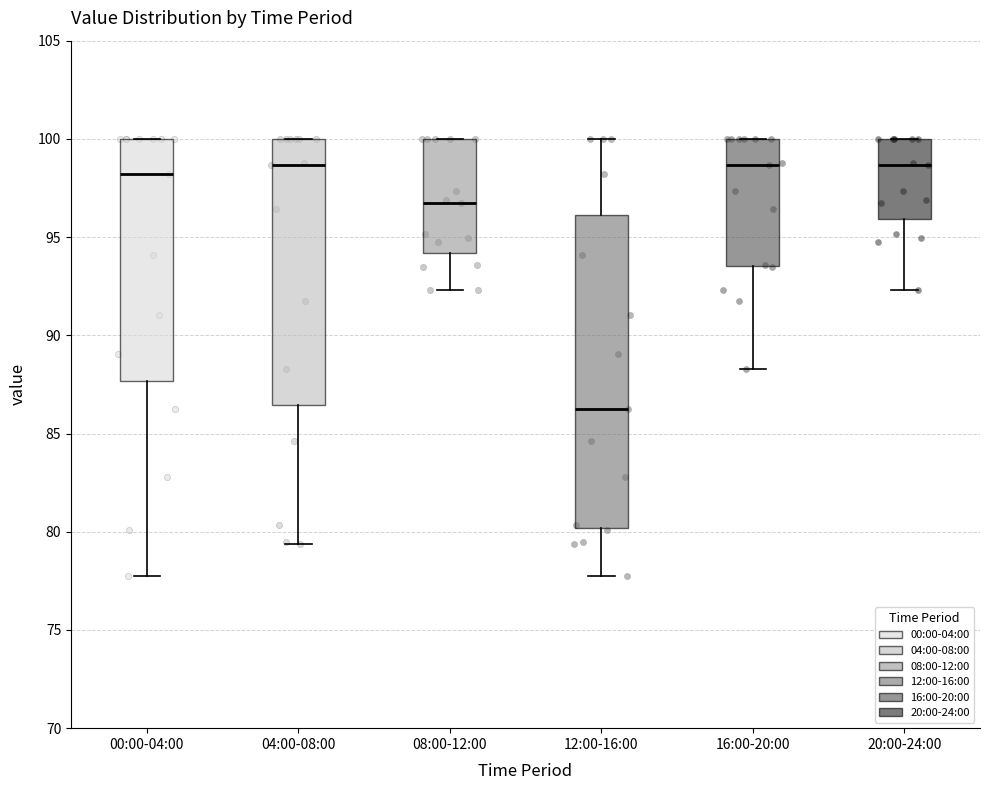

Reading left to right, transcribe this box plot: for each box, give where its median line is, the range the box spans, and where its two whiskers end, as read against the y-axis. The values are not printed on the chart, so give them approximately, as read against the axis.

00:00-04:00: median 98.0, box 87.5 to 100.0, whiskers 78.0 to 100.0
04:00-08:00: median 98.5, box 86.5 to 100.0, whiskers 79.5 to 100.0
08:00-12:00: median 96.5, box 94.0 to 100.0, whiskers 92.5 to 100.0
12:00-16:00: median 86.5, box 80.0 to 96.0, whiskers 78.0 to 100.0
16:00-20:00: median 98.5, box 93.5 to 100.0, whiskers 88.5 to 100.0
20:00-24:00: median 98.5, box 96.0 to 100.0, whiskers 92.5 to 100.0